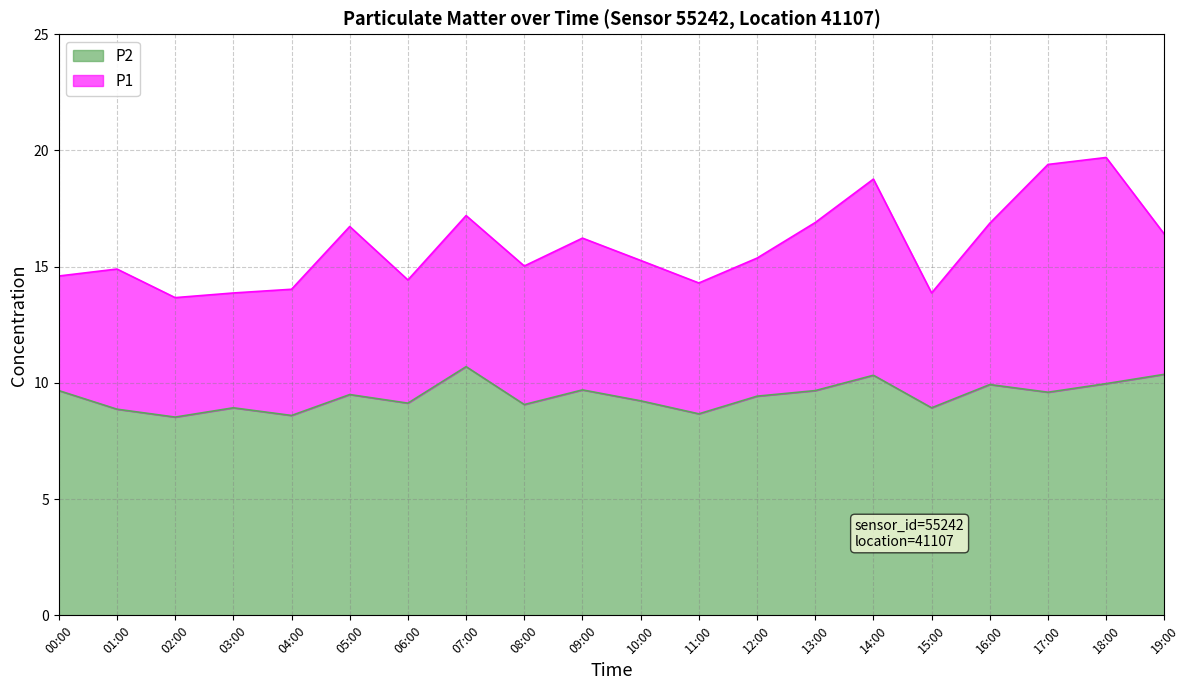

In P2, how many points are lower than both neighbors (excluding endpoints)?

7